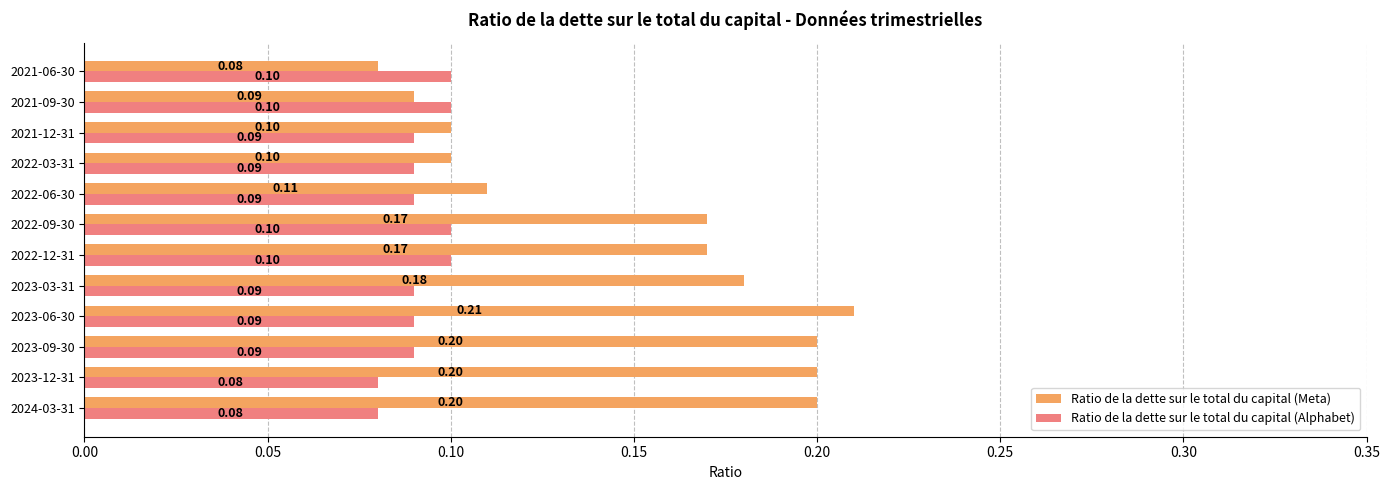

List the series in order of their overall mean, lowest first.

Ratio de la dette sur le total du capital (Alphabet), Ratio de la dette sur le total du capital (Meta)